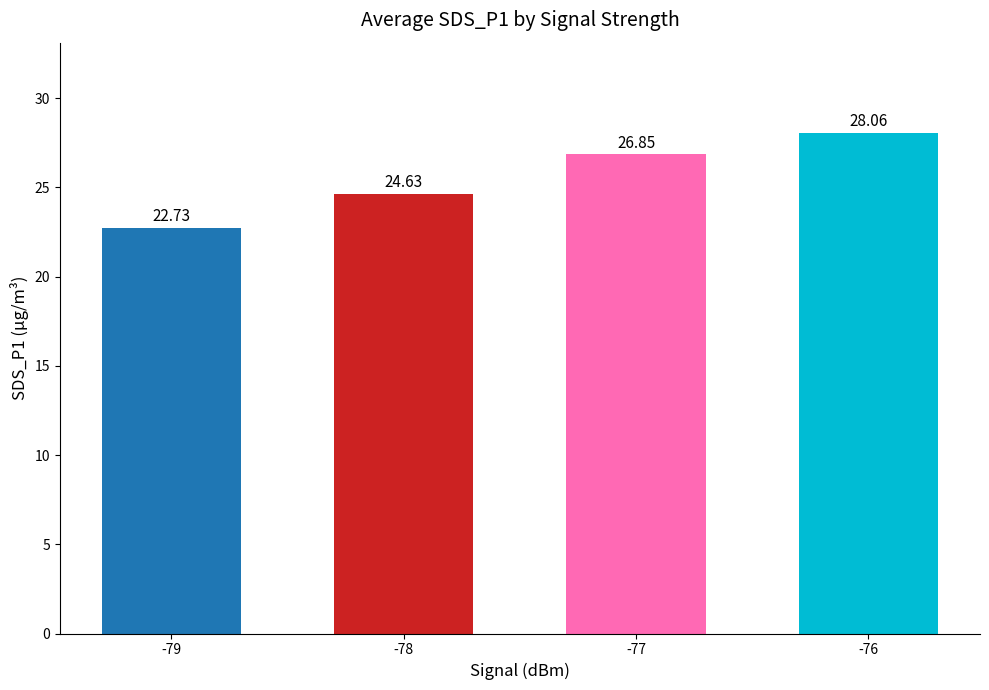

At which label does the data first exceed 26?

-77